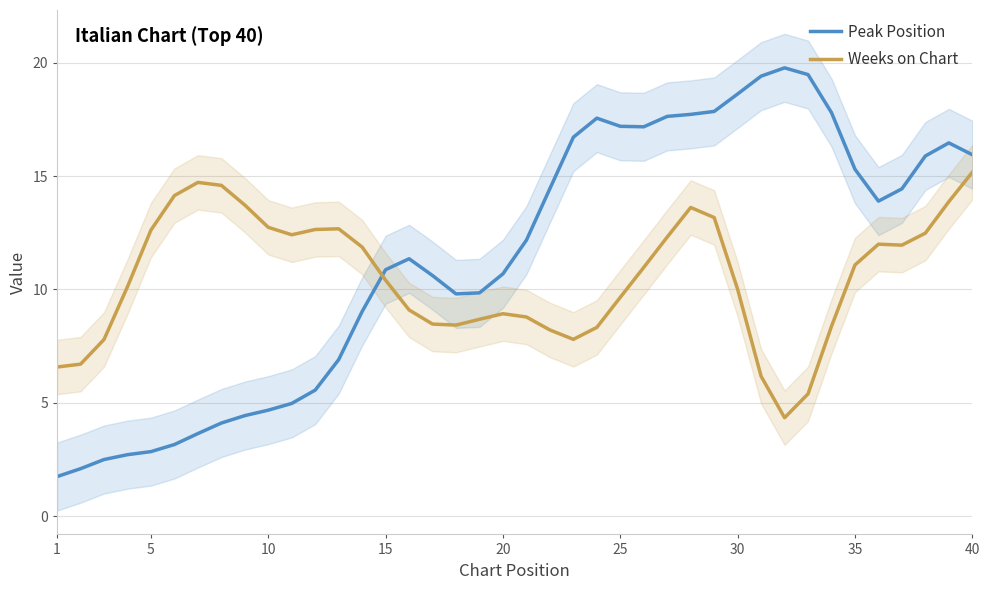

What is the lowest value of the Weeks on Chart series?

4.3